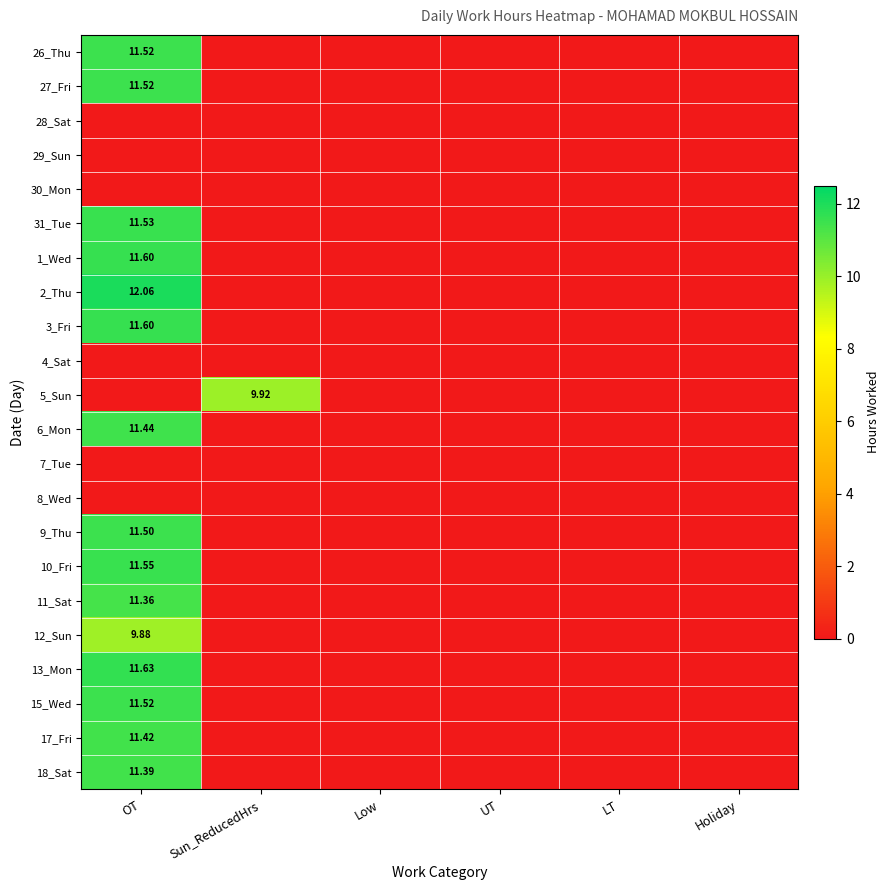

Which series has the largest total across all categories?

2_Thu